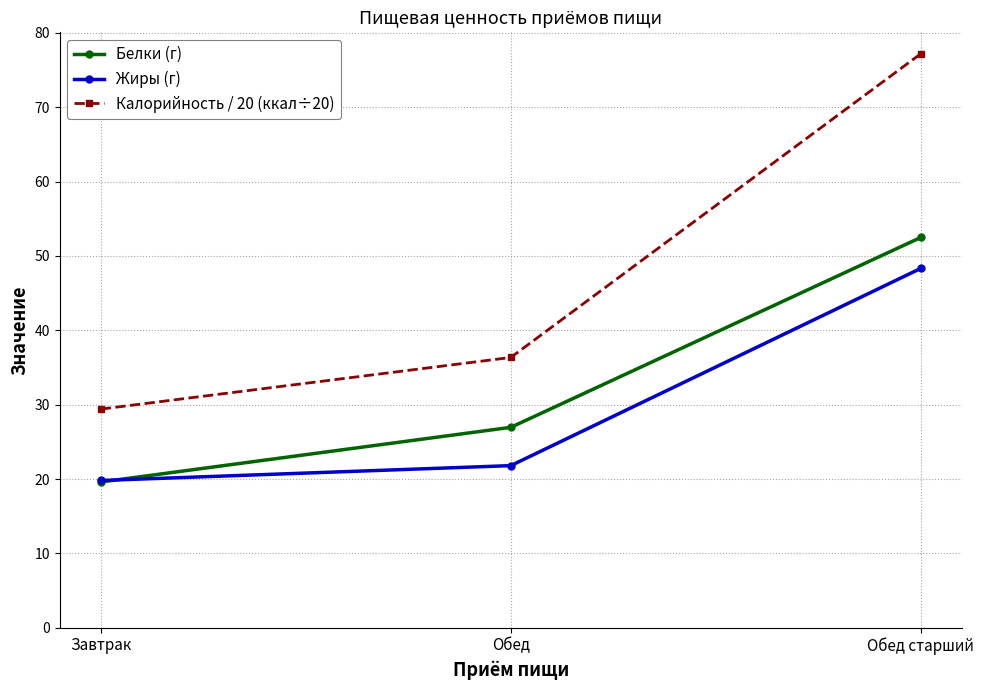

The Калорийность / 20 (ккал÷20) series shows 29.4 at Завтрак. True or false?

True